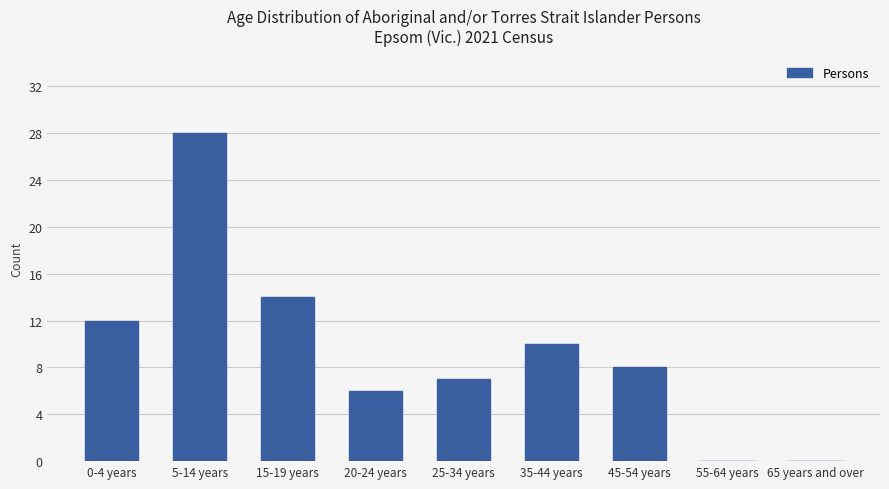

What is the change in value from 0-4 years to 55-64 years?

-12